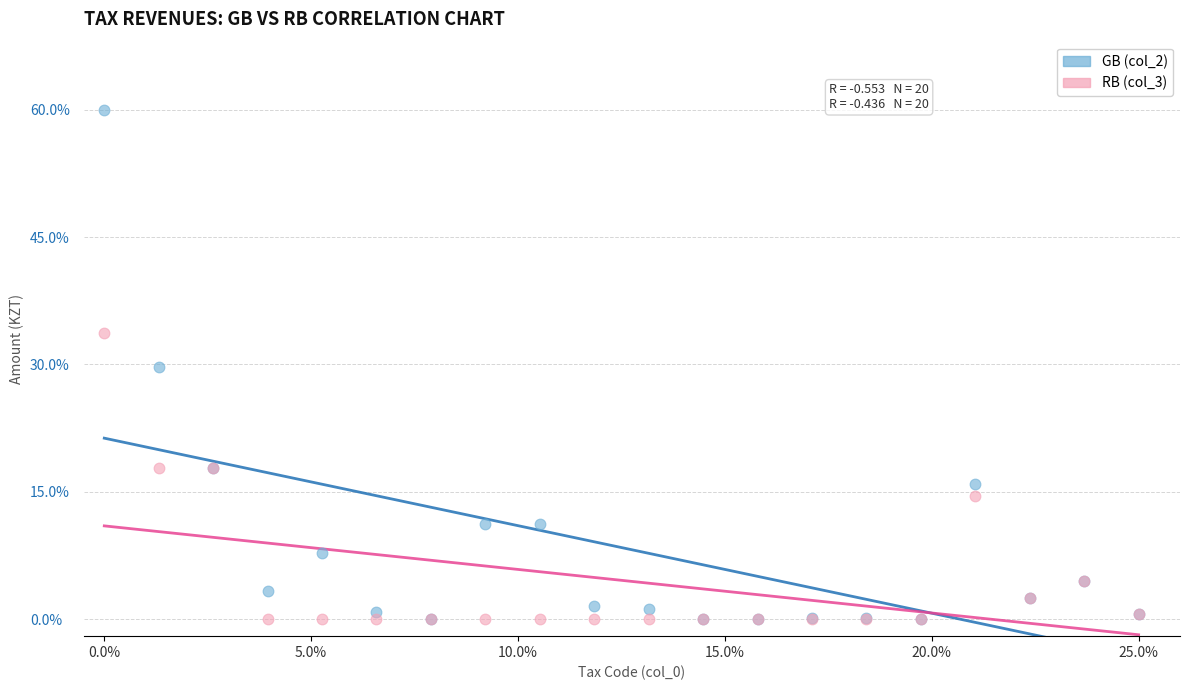

What are all the series names shown in the legend?

GB (col_2), RB (col_3)